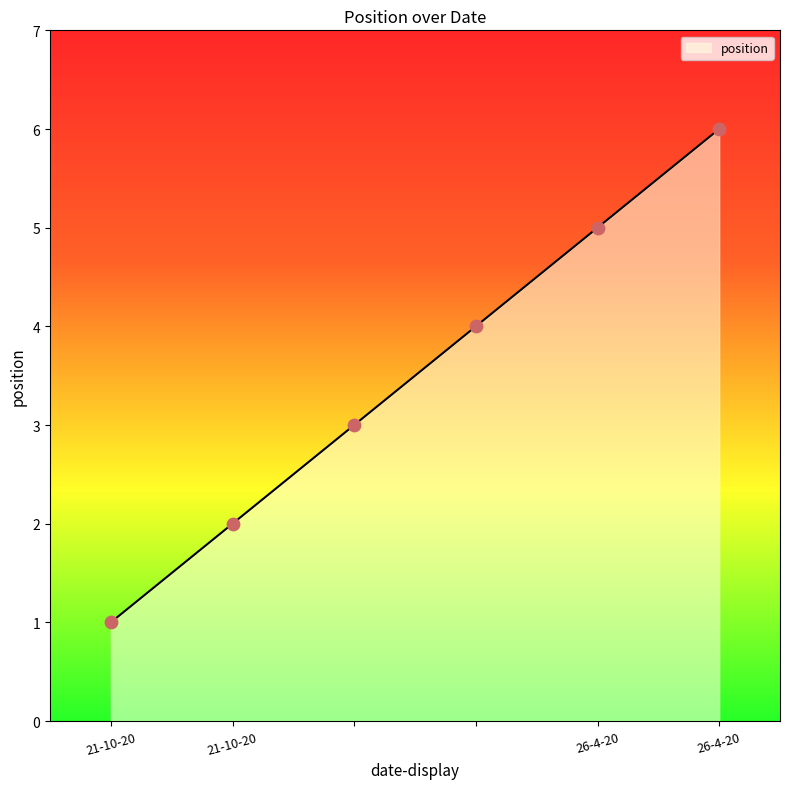

What is the change in value from 21-10-20 to 26-4-20?

+5